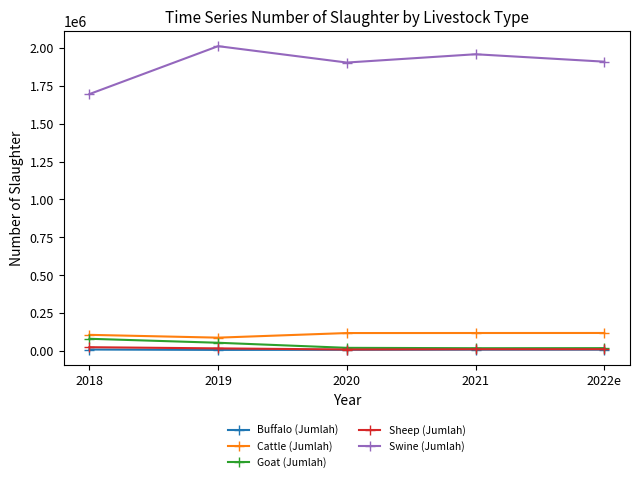

True or false: Buffalo (Jumlah) has more than 2 interior local peaks.

False